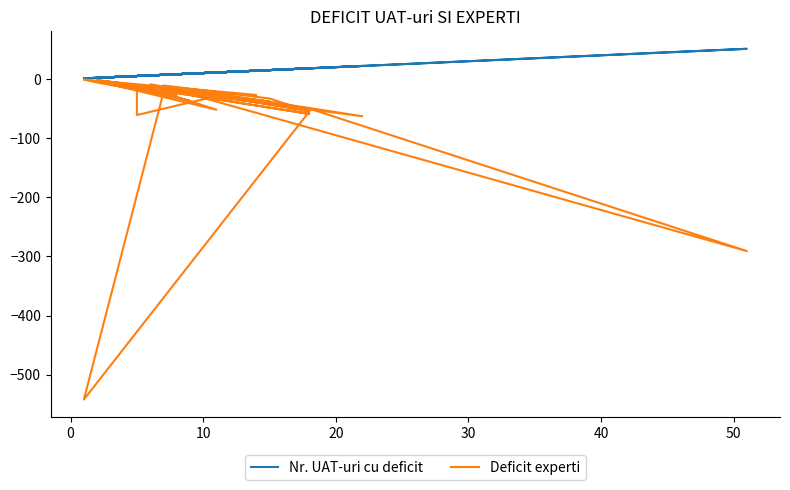

What is the difference between the maximum and minimum values in the Nr. UAT-uri cu deficit series?

50